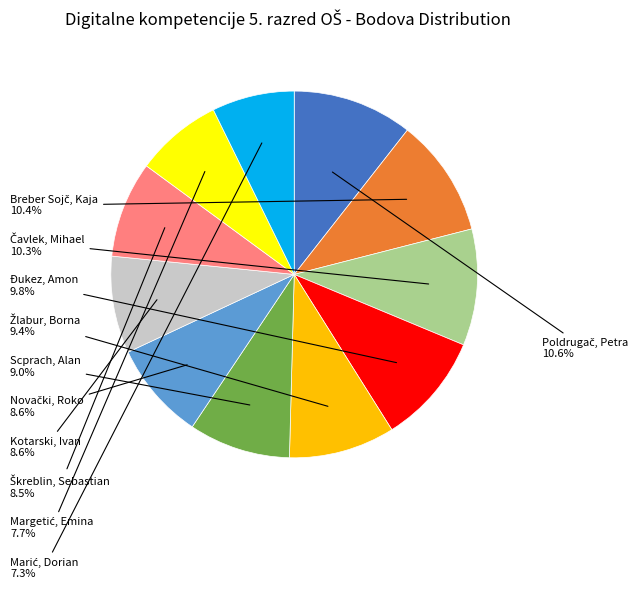

Does any single category account for the majority?

No